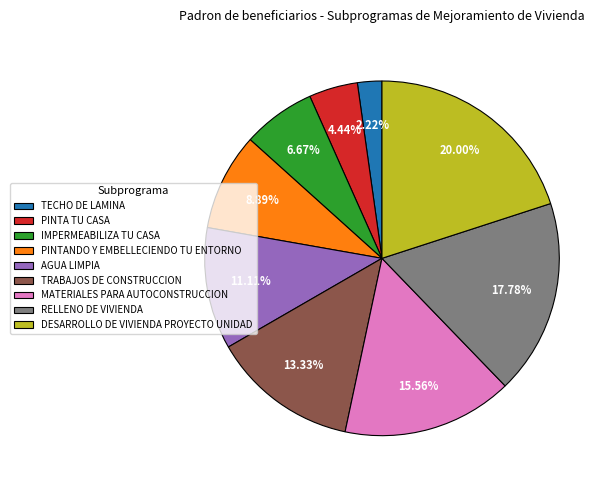

True or false: DESARROLLO DE VIVIENDA PROYECTO UNIDAD accounts for 28% of the total.

False